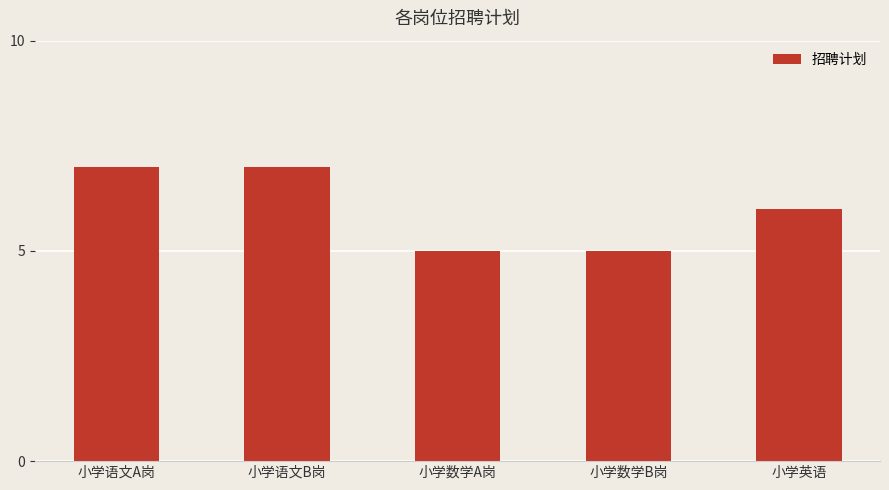

What is the minimum value shown in the chart?

5